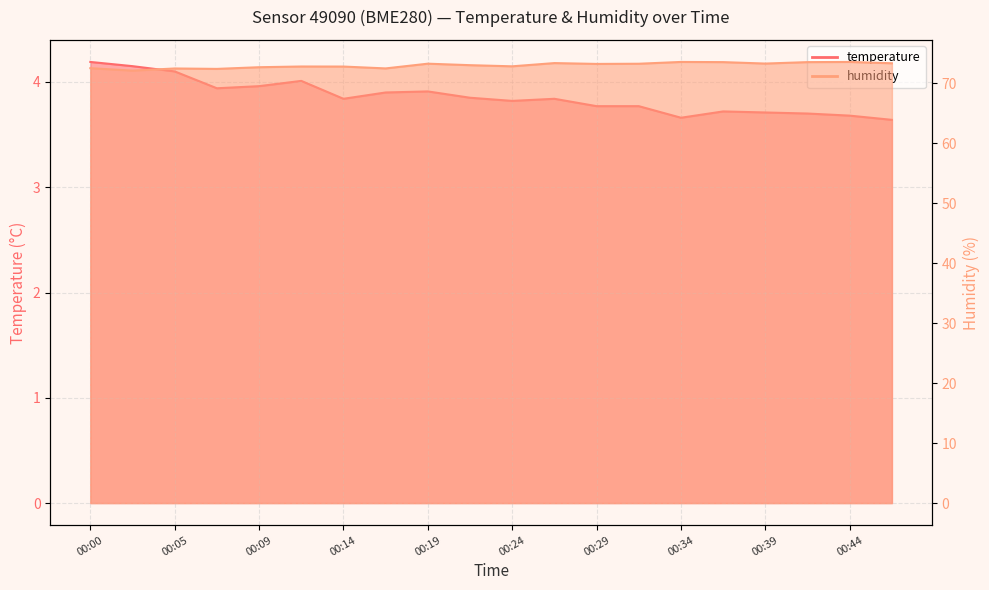

Where does the humidity series first go above 73?

00:19